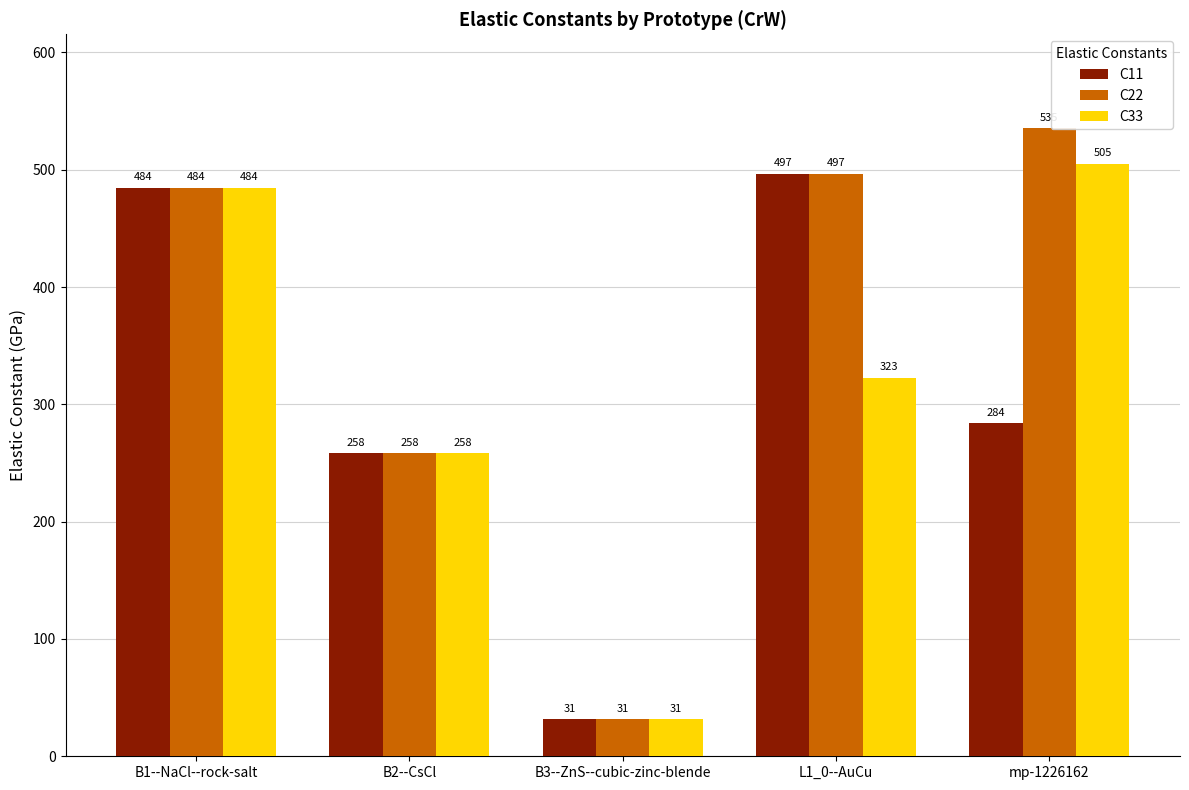

What is the difference between the maximum and minimum values in the C22 series?

503.8